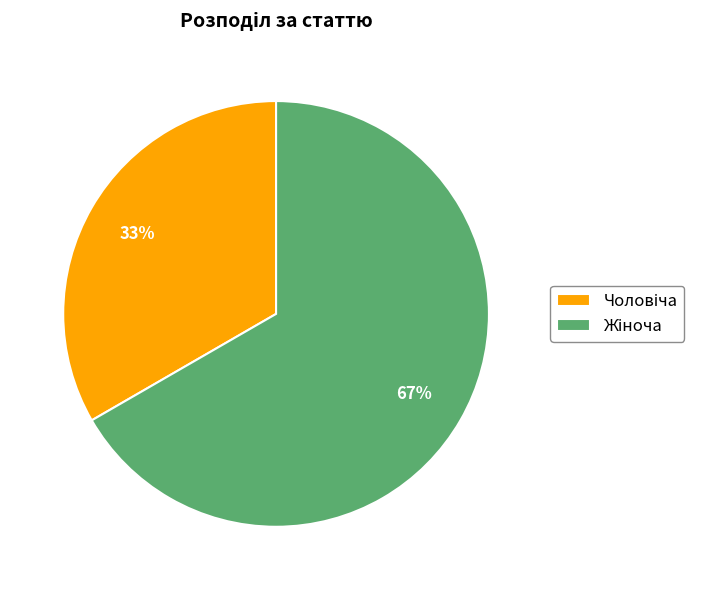

To the nearest percent, what is the average slice percentage?

50%